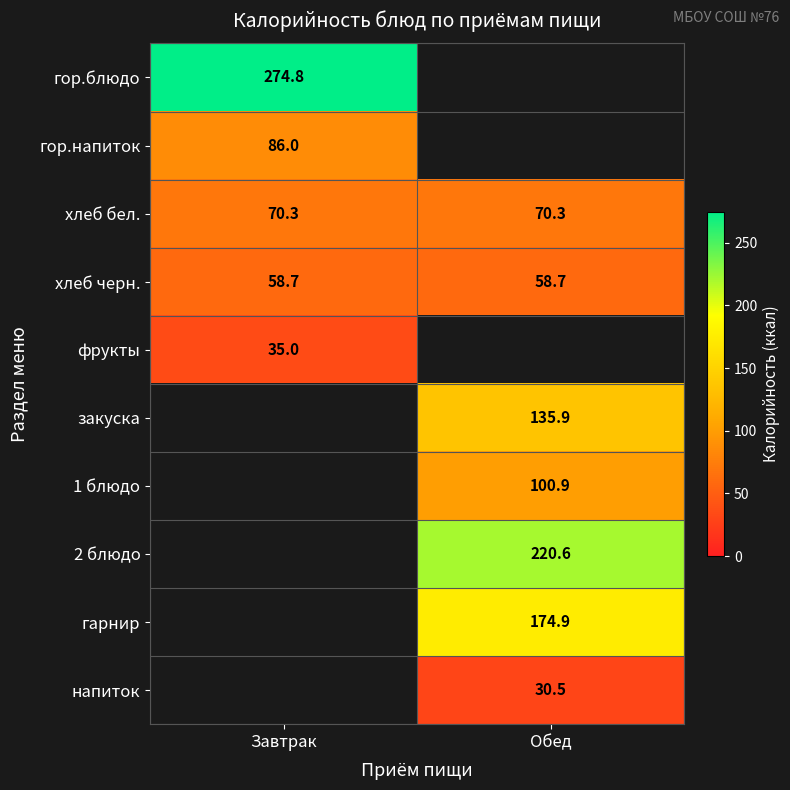

How many series are shown in this chart?

10